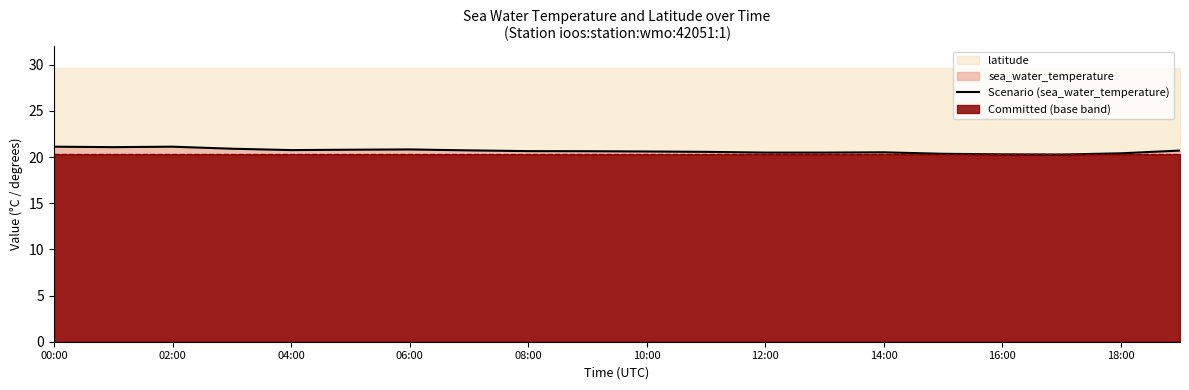

The value of Scenario (sea_water_temperature) at 04:00 is 5.1. True or false?

False